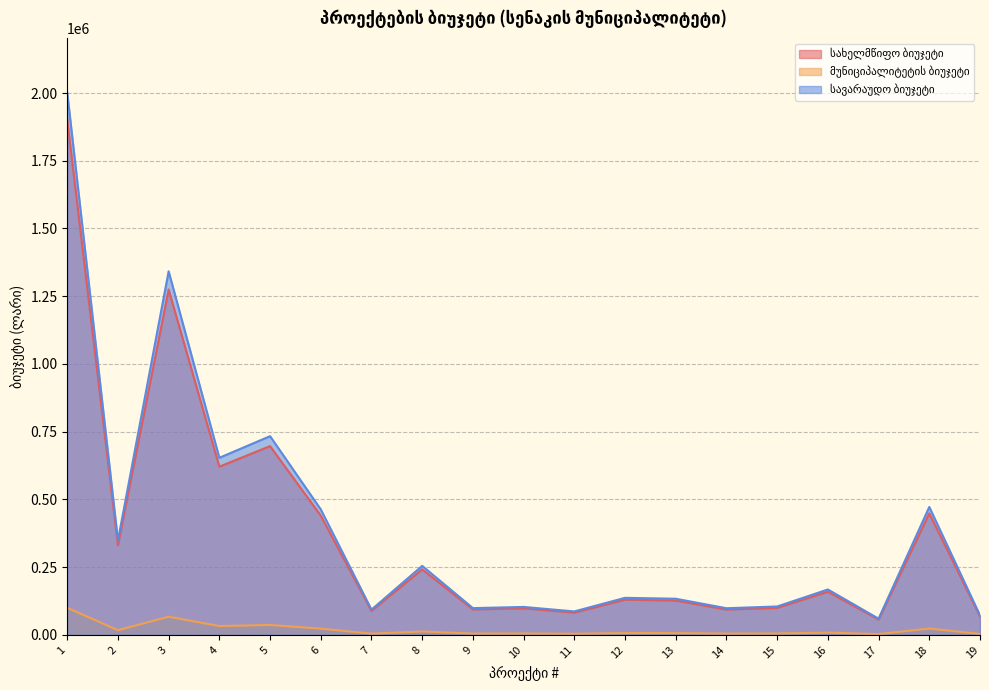

How many values in the მუნიციპალიტეტის ბიუჯეტი series exceed 6840?

9